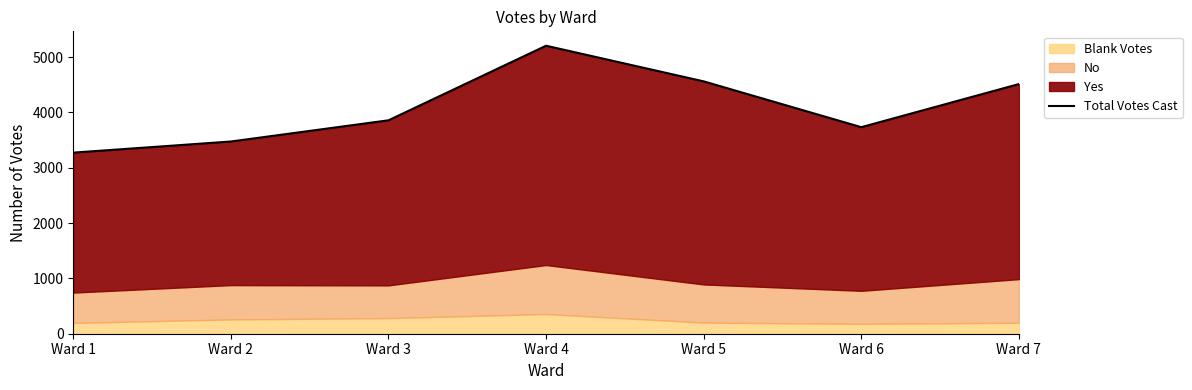

What is the sum of all values?

28615